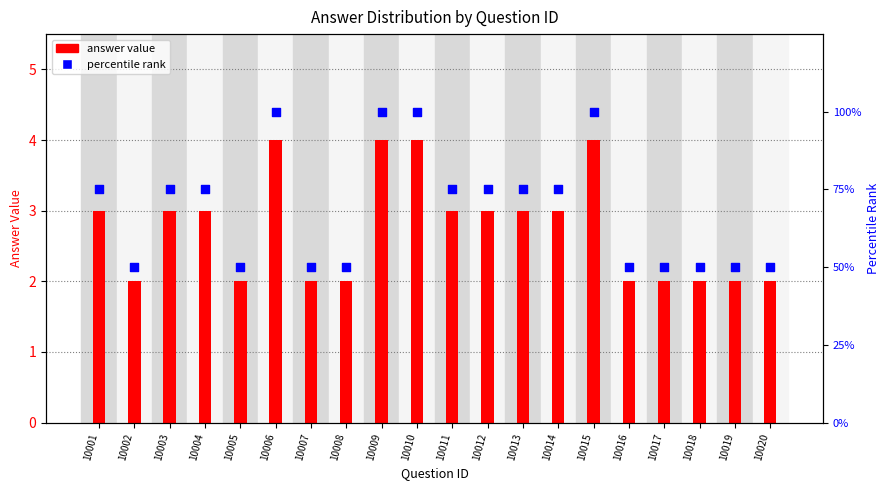

What are all the series names shown in the legend?

answer value, percentile rank